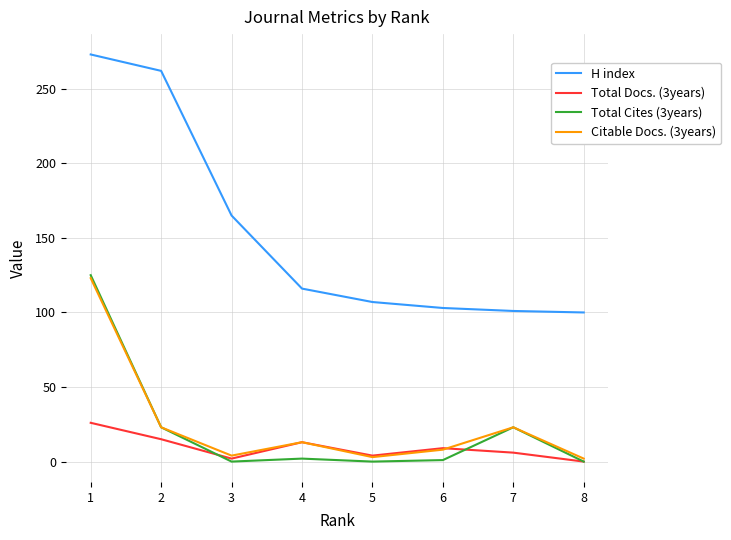

The value of Total Docs. (3years) at 8 is 0. True or false?

True